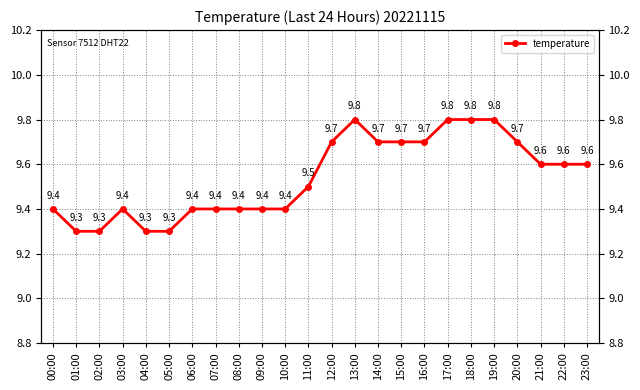

What is the difference between the values at 21:00 and 16:00?

0.1